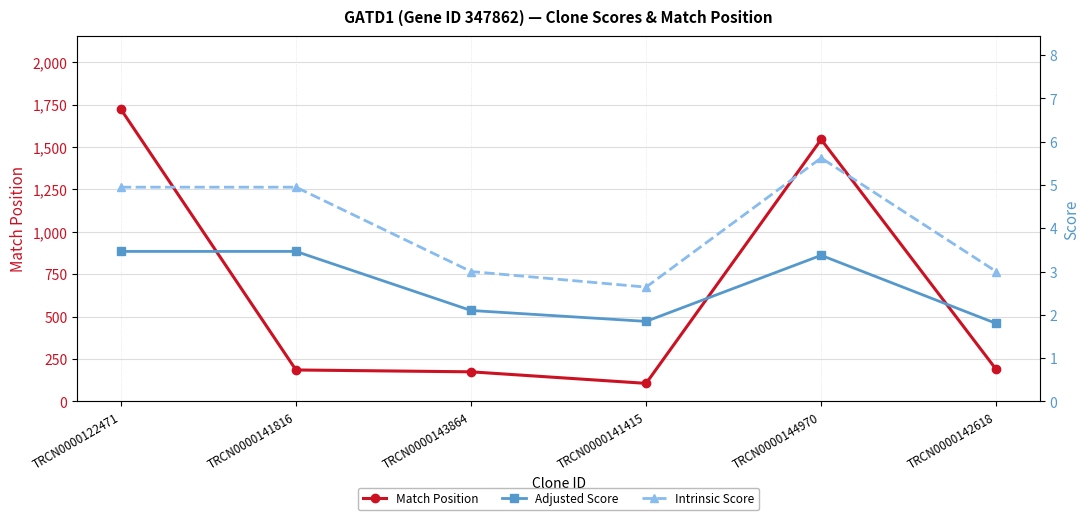

At how many categories does at least one series exceed 975?

2